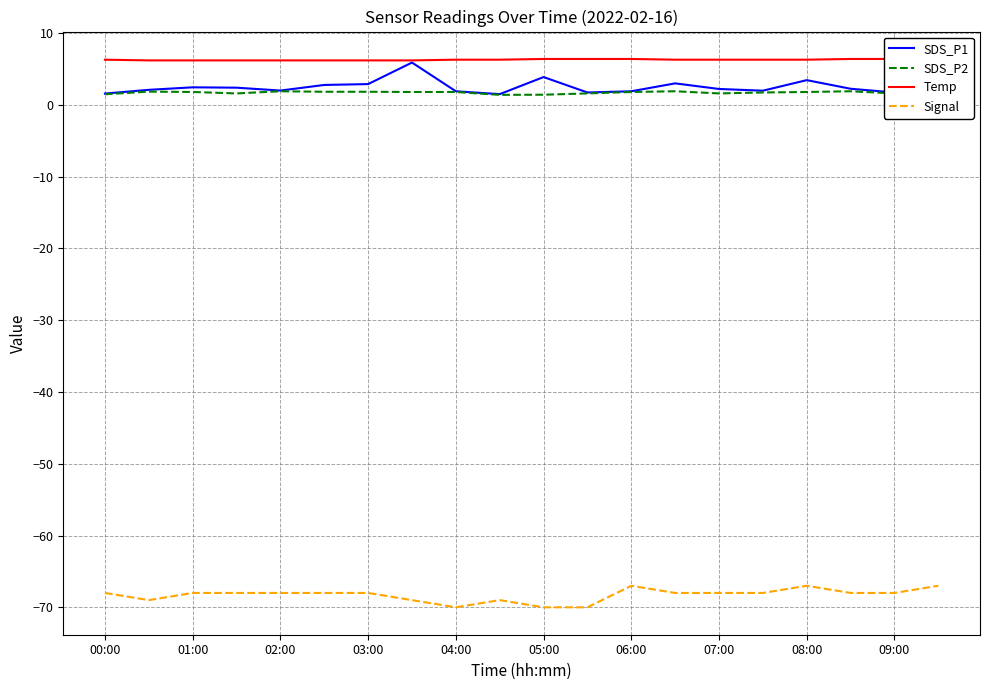

What is the approximate value of Signal at 02:00?

-68.0